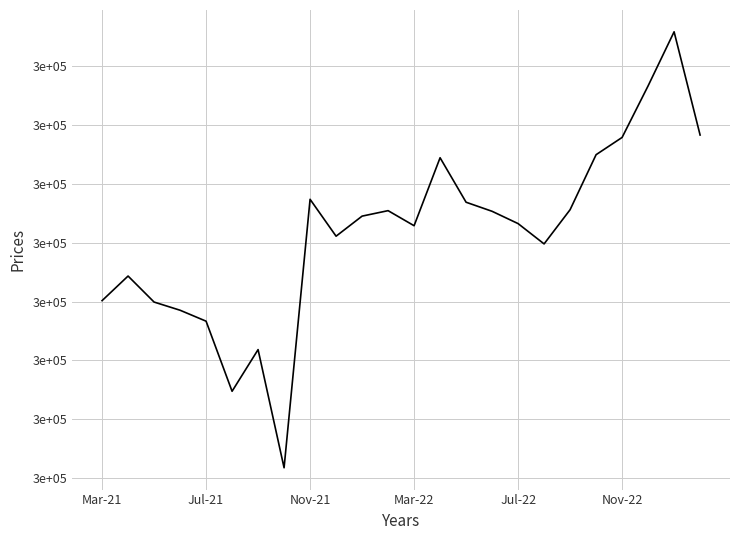

True or false: there are more than 1 points higher than both neighbors.

True